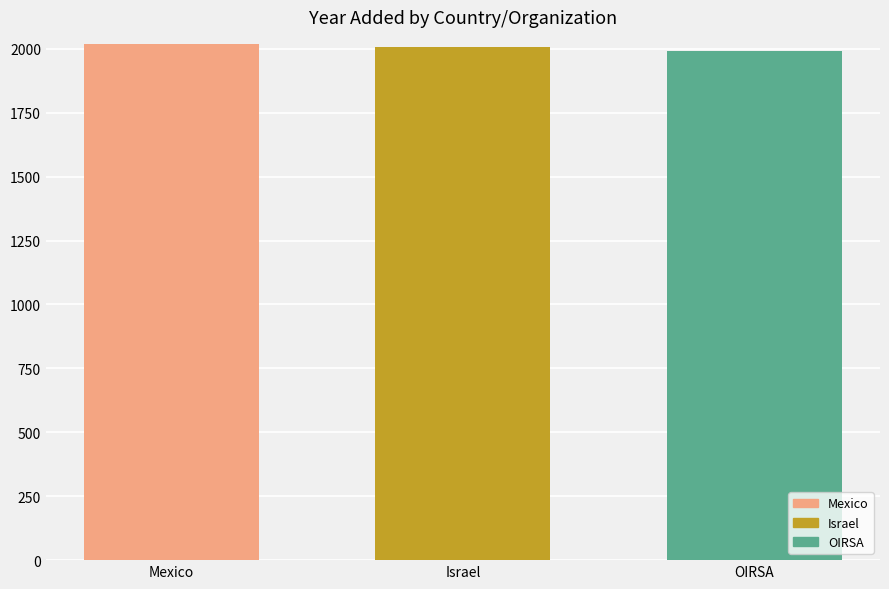

What is the greatest value displayed?

2018